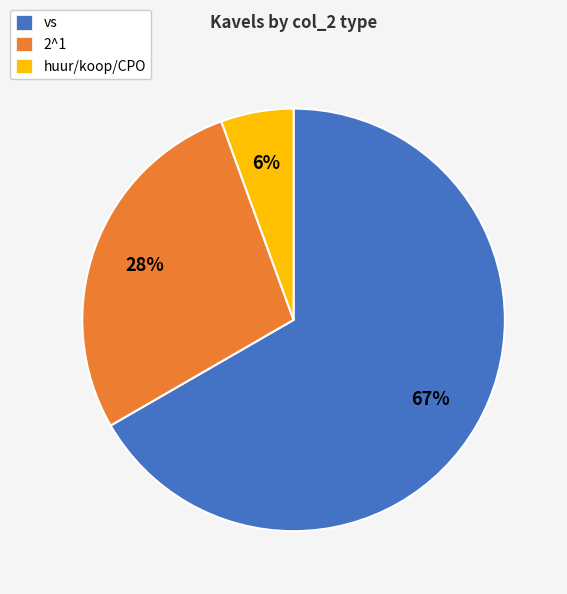

The 2^1 slice represents 40% of the pie. True or false?

False